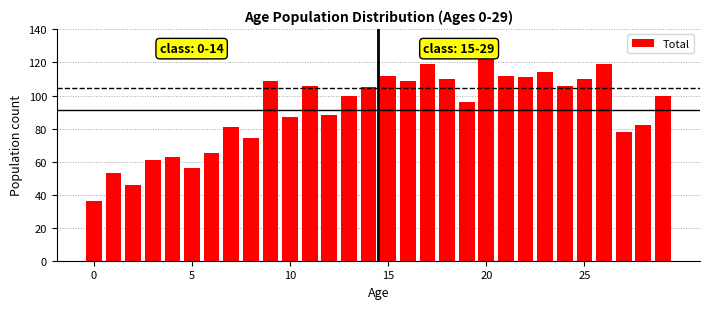

What is the difference between the maximum and minimum values?

86